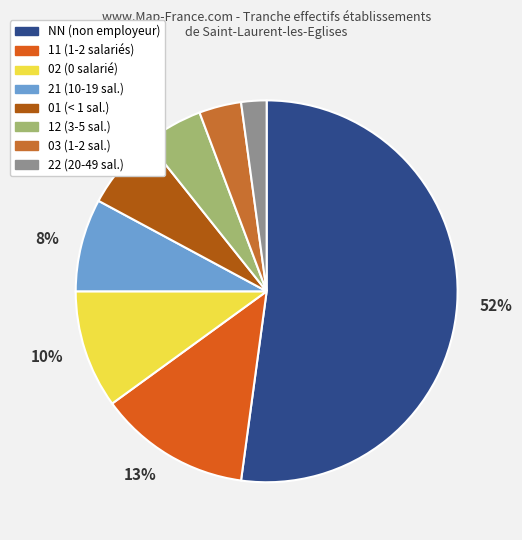

Which has a higher value, 11 or 12?

11